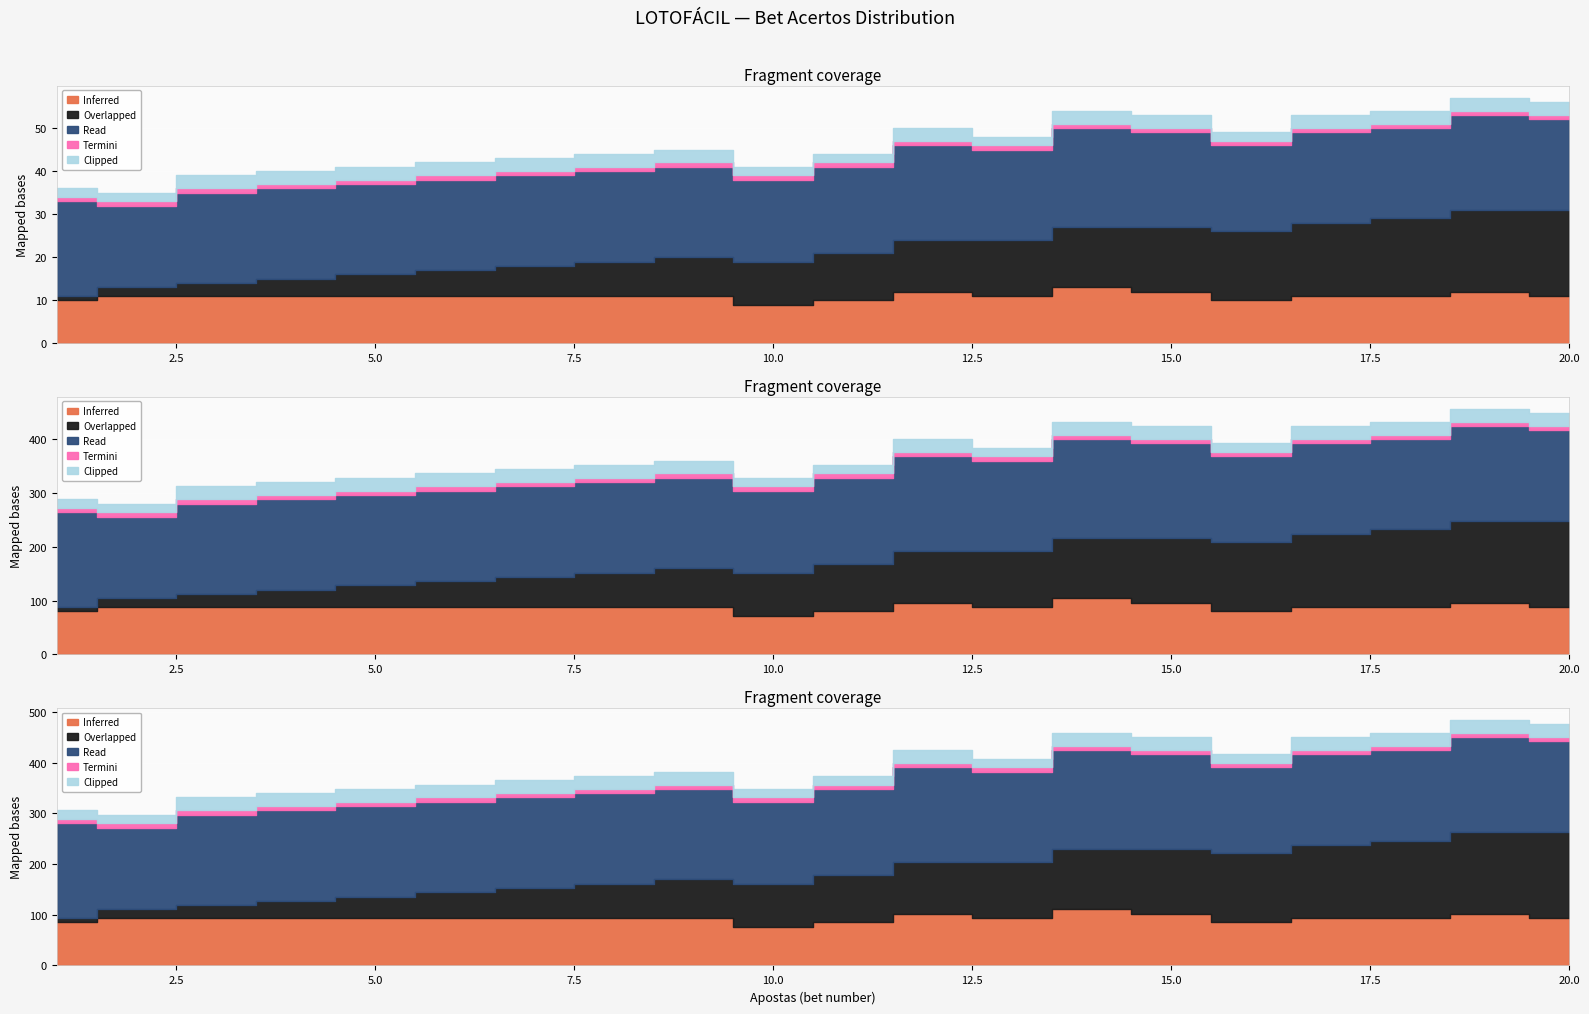

How many lines are shown in the chart?

5